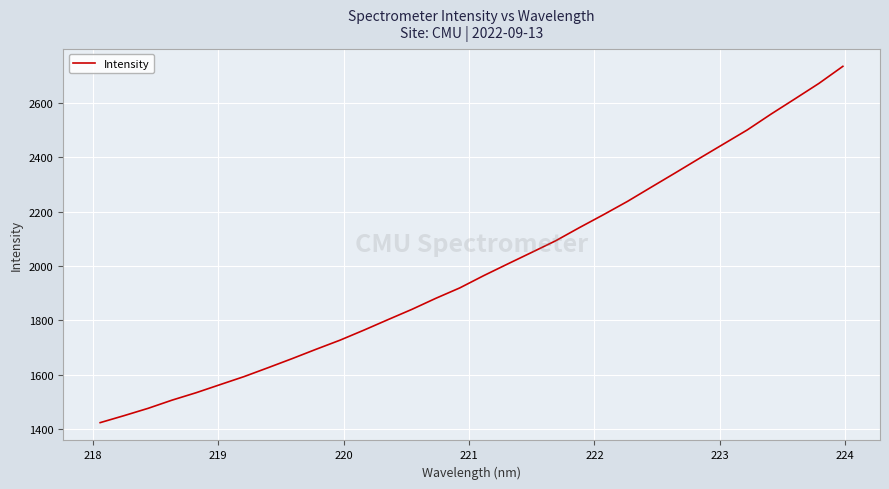

What is the greatest value displayed?

2732.9